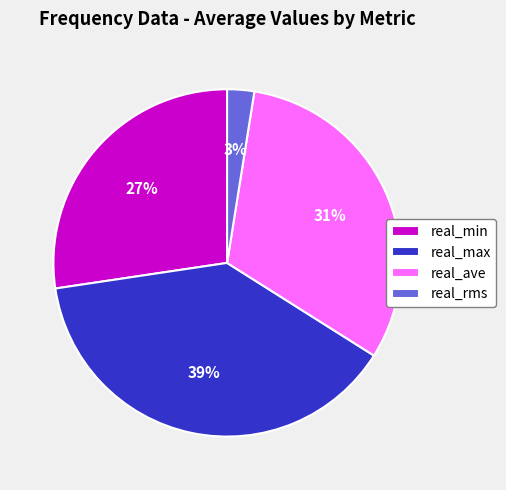

To the nearest percent, what percentage of the pie is real_max?

39%